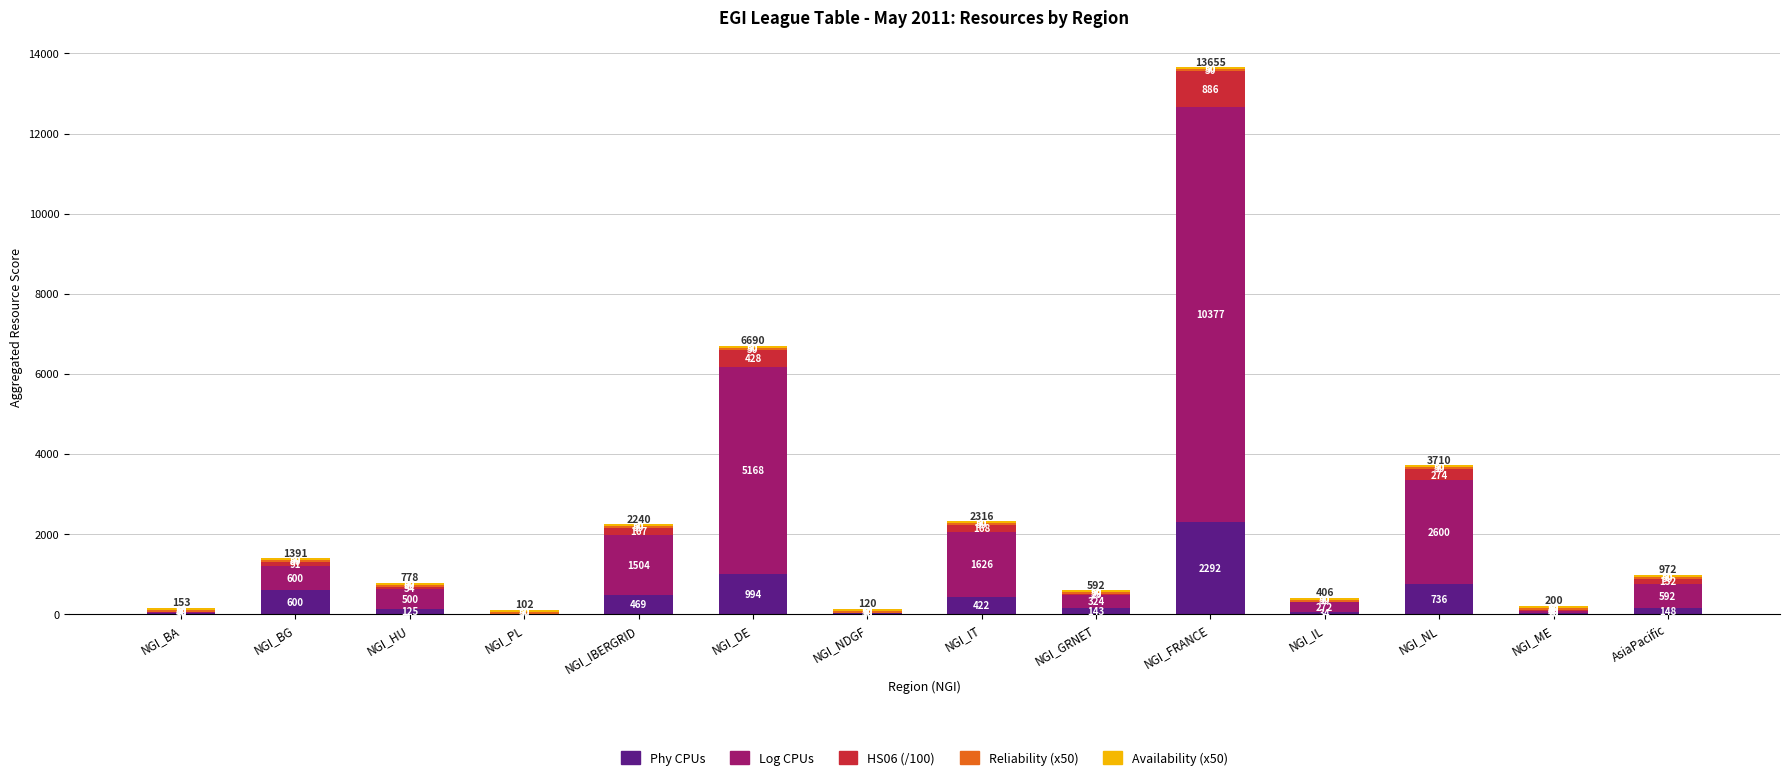

Does the chart contain stacked bars?

Yes